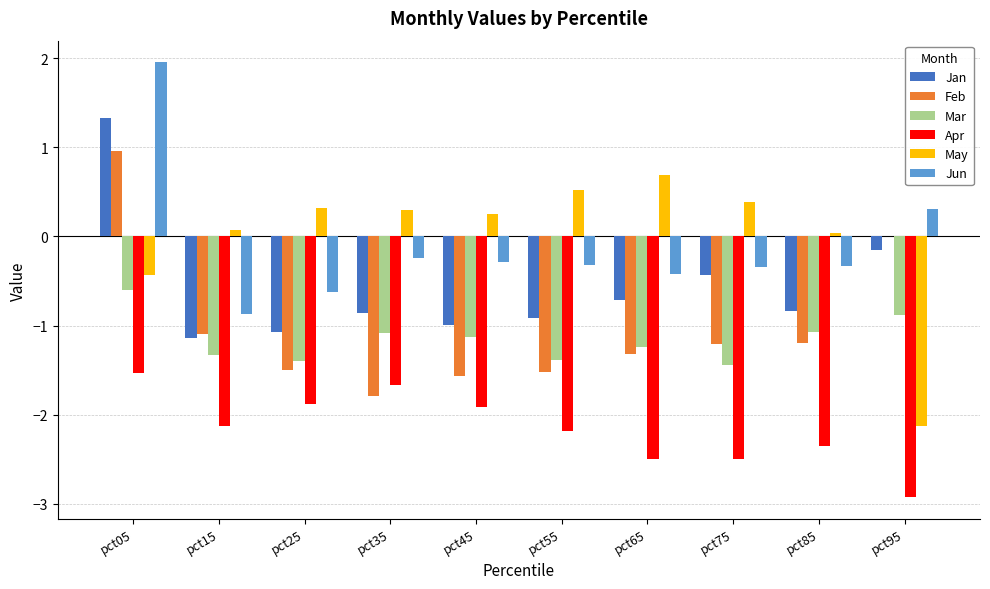

Is the value of Apr at pct15 greater than the value of Jun at pct05?

No